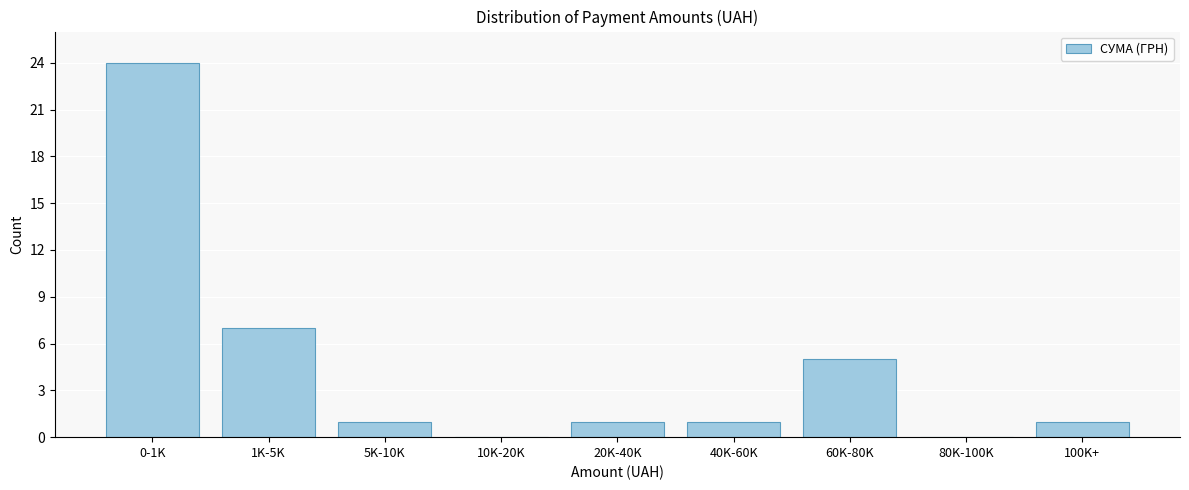

Reading left to right, list all the values displayed in this chart.

0-1K=24	1K-5K=7	5K-10K=1	10K-20K=0	20K-40K=1	40K-60K=1	60K-80K=5	80K-100K=0	100K+=1